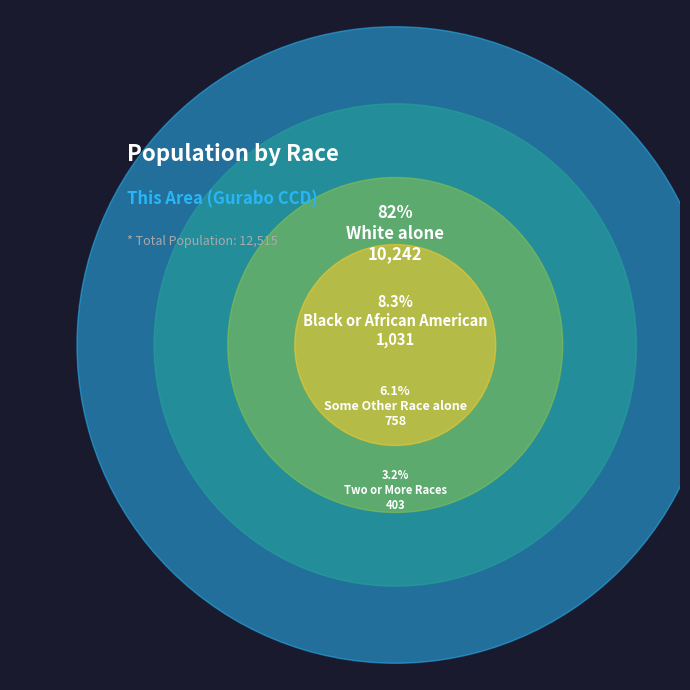

Which has a higher value, Native Hawaiian and
Other Pacific Islander or Black or African
American alone?

Black or African
American alone